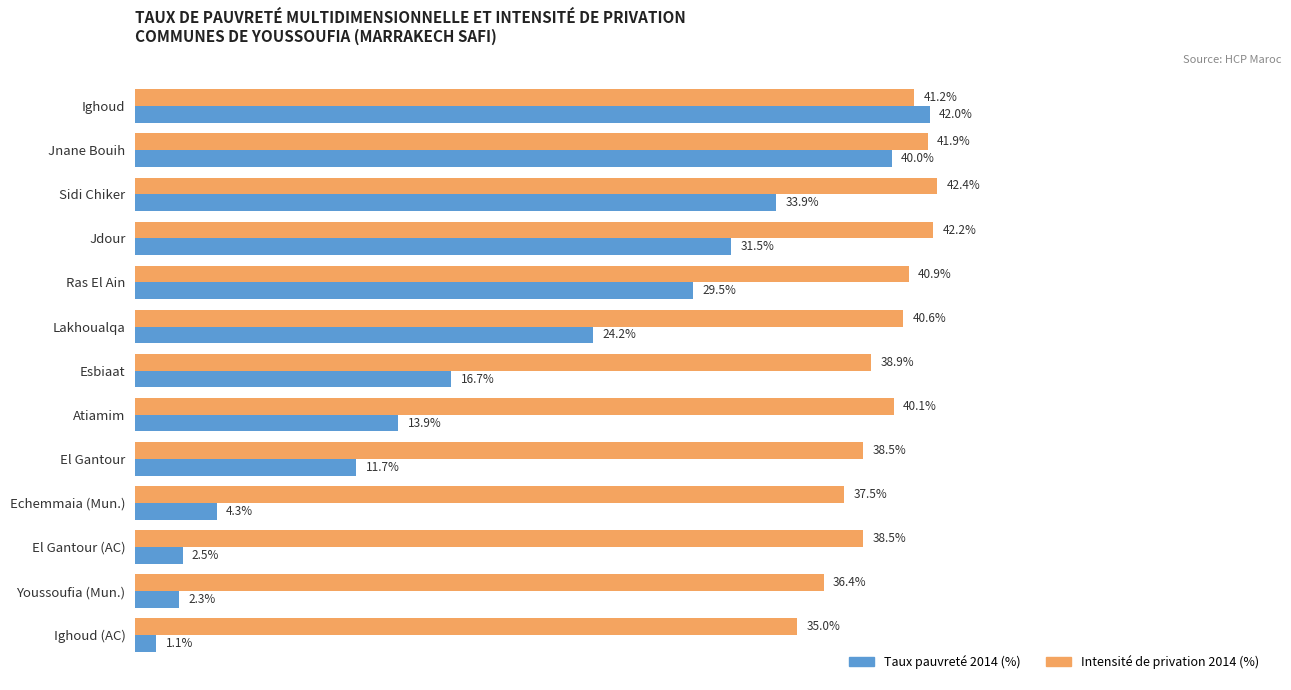

Where is Taux pauvreté 2014 (%) nearest to the value 21?

Lakhoualqa